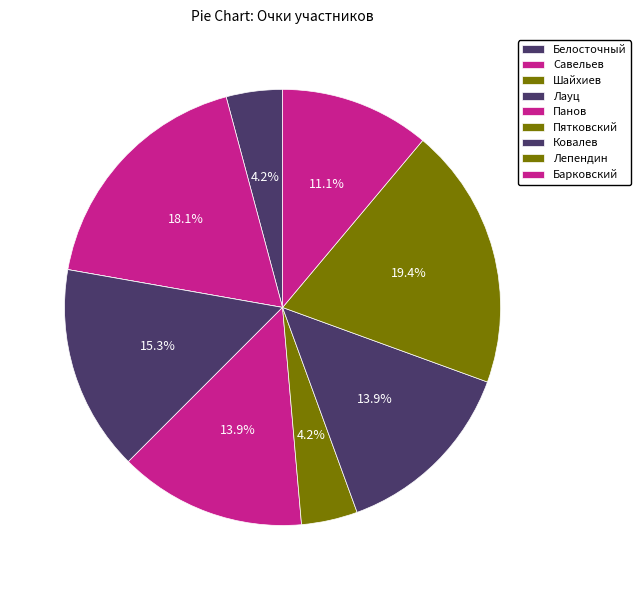

Rank the categories by value from lowest to highest.

Шайхиев, Белосточный, Пятковский, Барковский, Панов, Ковалев, Лауц, Савельев, Лепендин